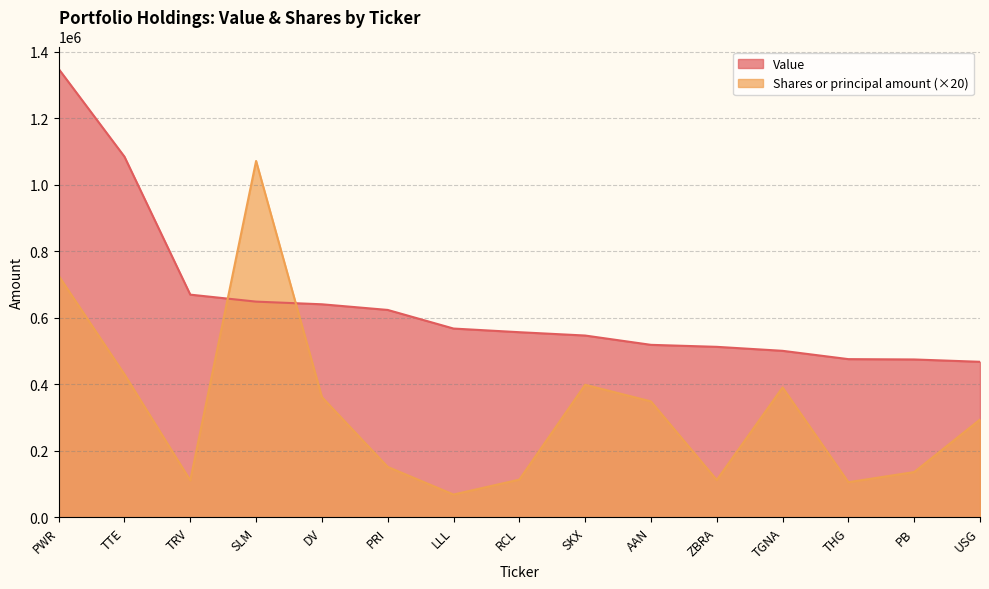

Reading left to right, extract all data points from this chart.

Value: 1349000	1085000	670000	649000	641000	624000	568000	557000	547000	519000	513000	501000	476000	475000	468000
Shares or principal amount: 726780	430300	111240	1072120	361800	151800	68720	113600	398860	348860	112380	390800	105800	136300	294180